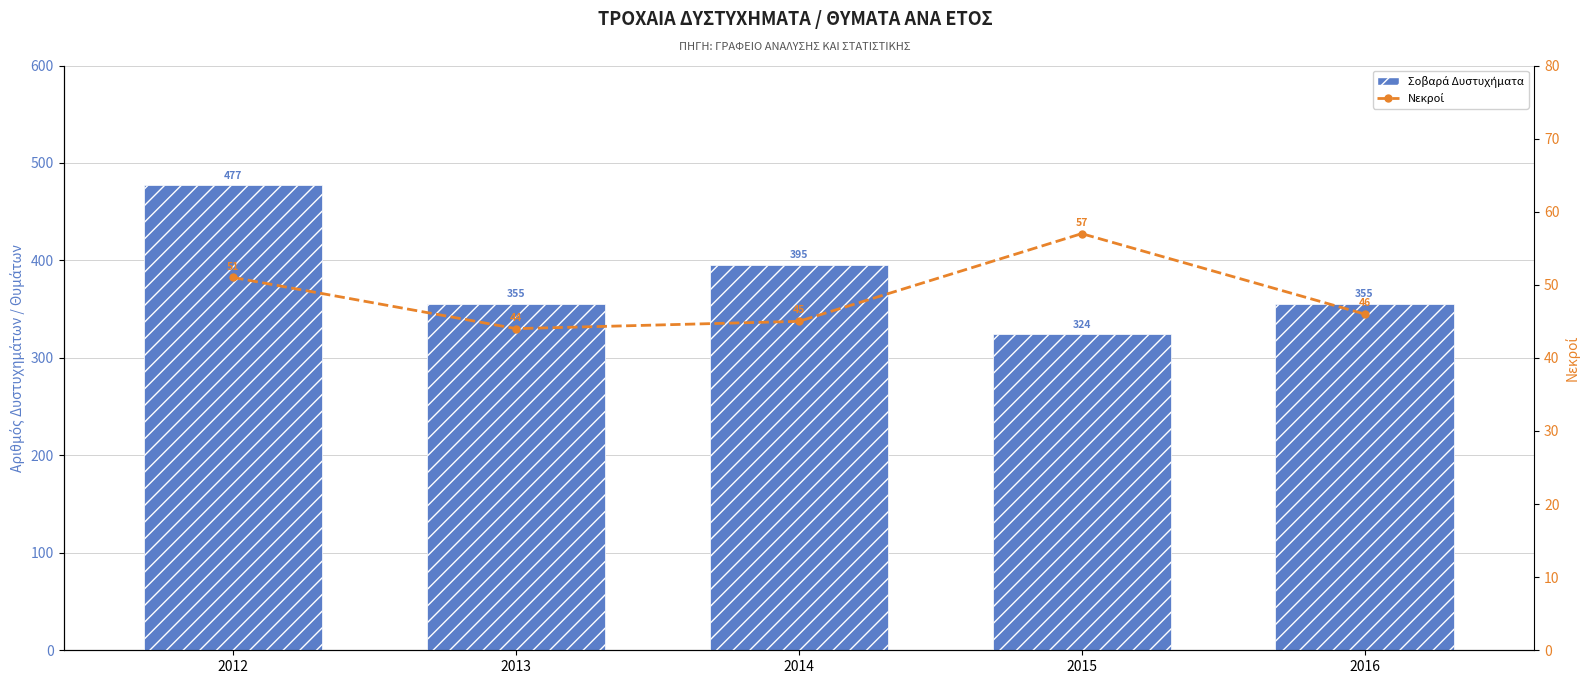

How many values in the Σοβαρά Δυστυχήματα series exceed 355?

2